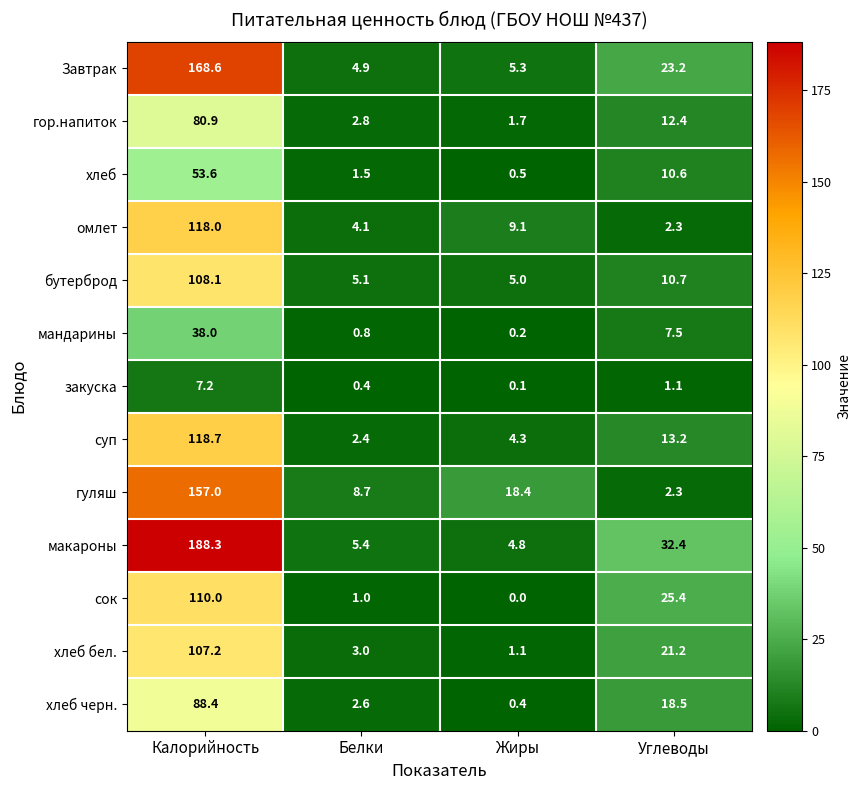

Which series has the widest spread of values?

макароны